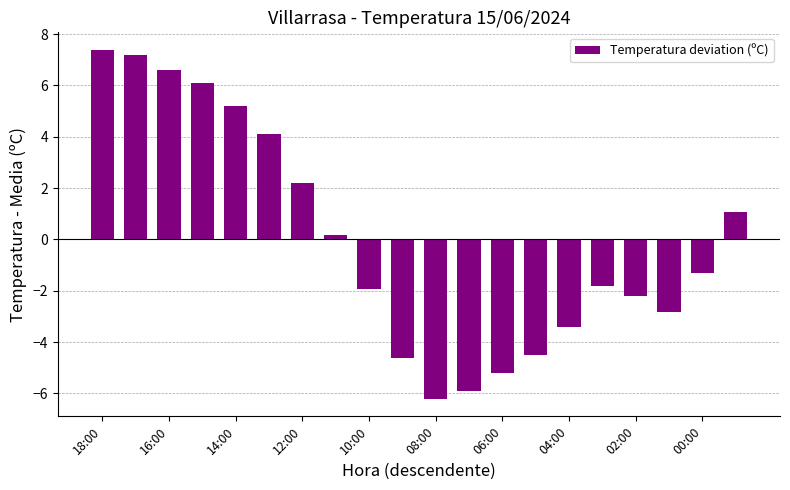

What is the minimum value shown in the chart?

-6.2